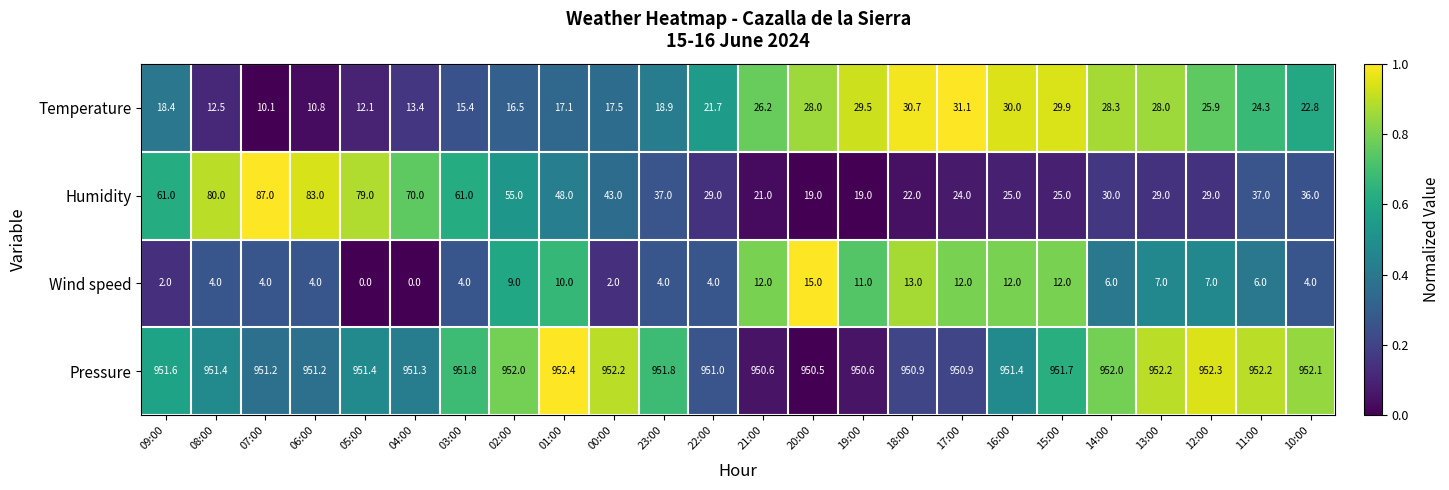

At 21:00, list the series in order from smallest to largest.

Wind speed, Humidity, Temperature, Pressure